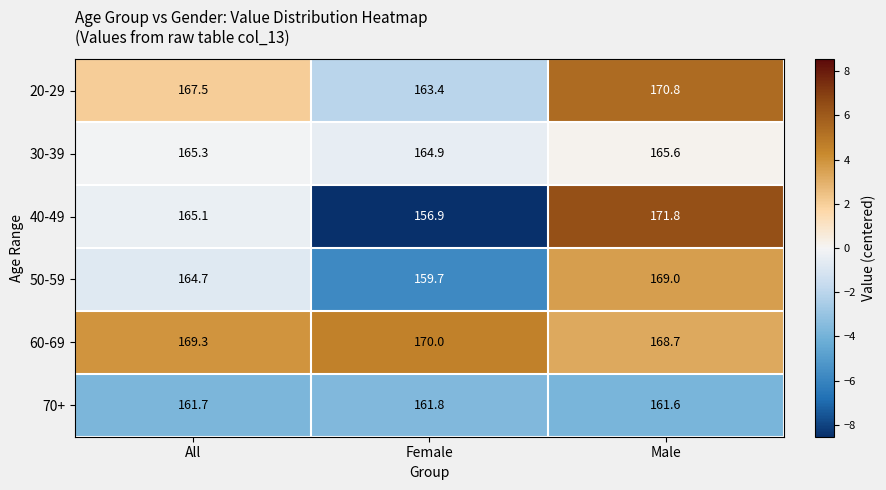

List the series in order of their peak value, lowest first.

70+, 30-39, 50-59, 60-69, 20-29, 40-49